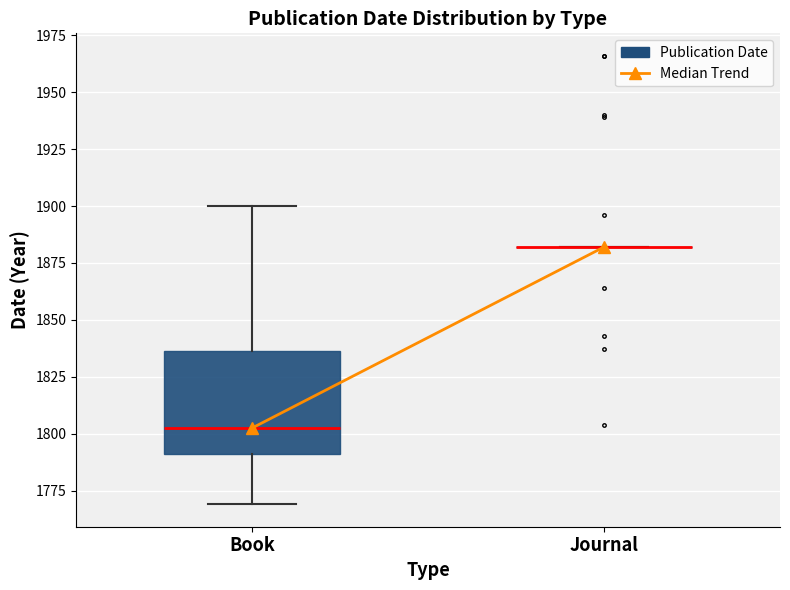

Reading left to right, read every box against the y-axis: the position of its median line, the range the box covers, and the ends of its whiskers. The values are not printed on the chart, so give them approximately, as read against the axis.

Book: median 1805, box 1790 to 1835, whiskers 1770 to 1900
Journal: box collapsed to a line at 1880, whiskers 1880 to 1880